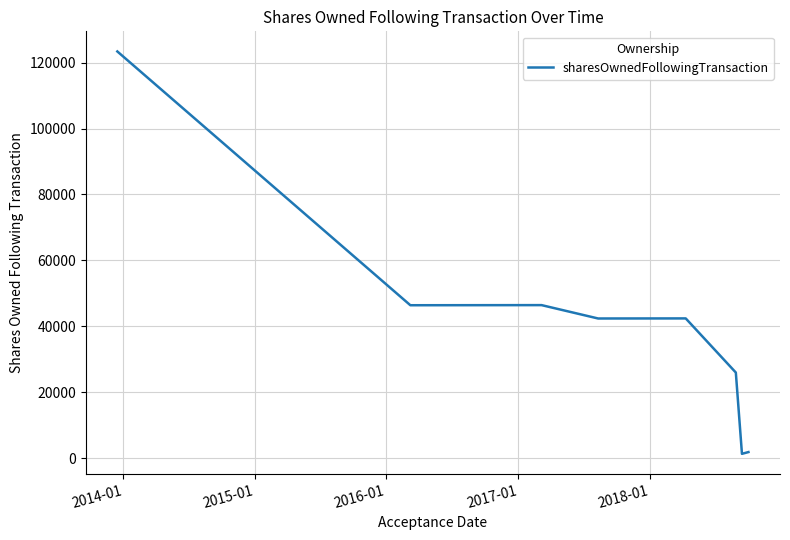

What is the difference between the maximum and second lowest values?

121598